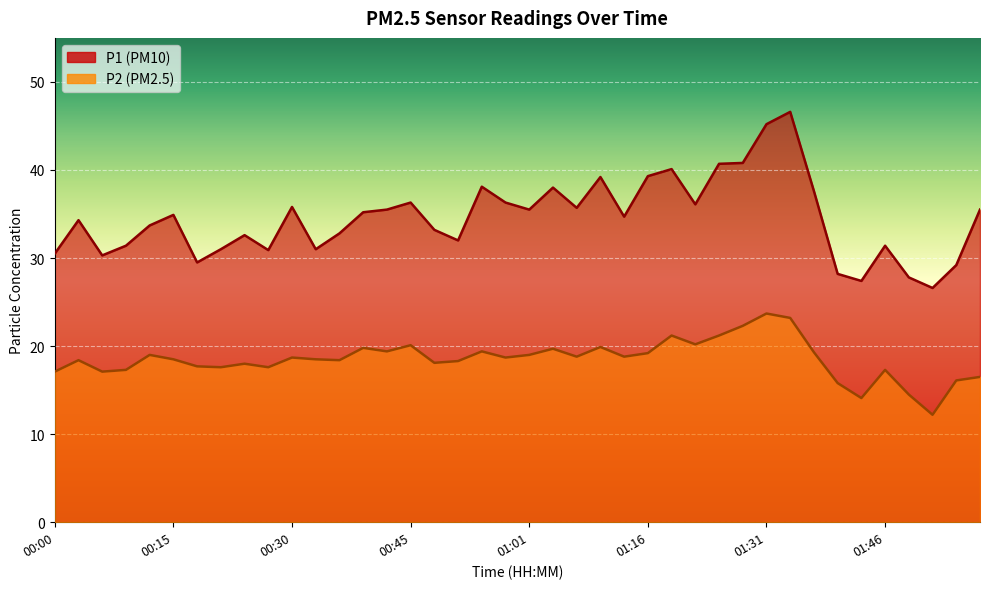

What is the maximum value for P1?

46.6